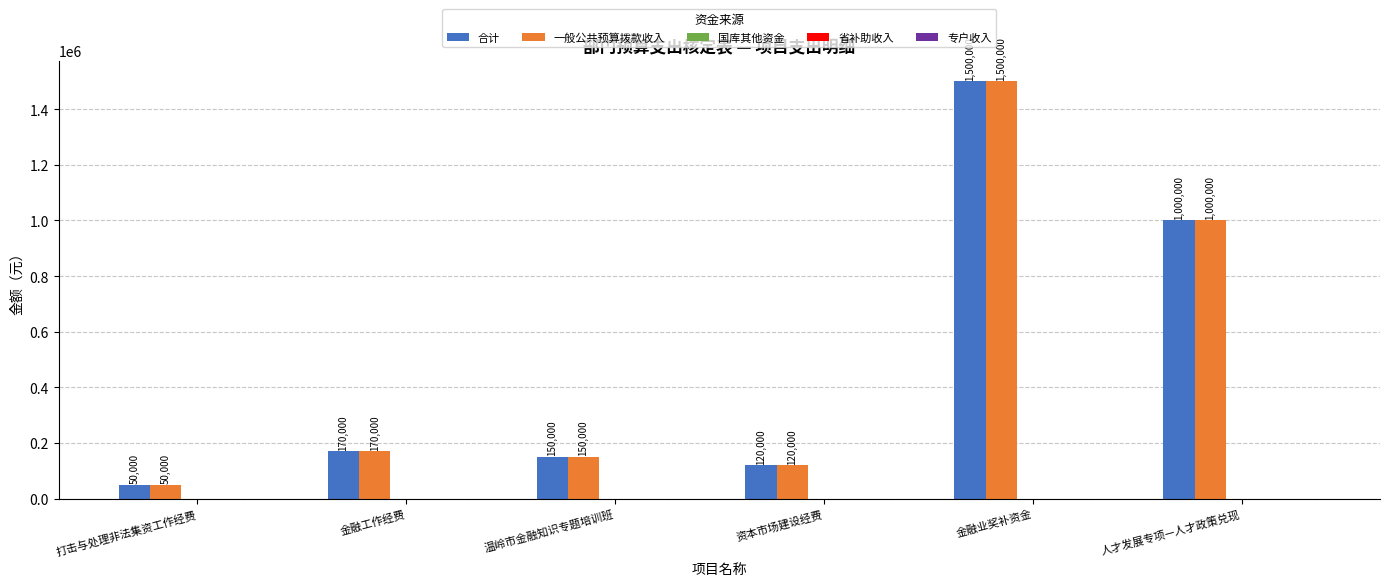

True or false: 合计 has a value of 170000 at 金融工作经费.

True